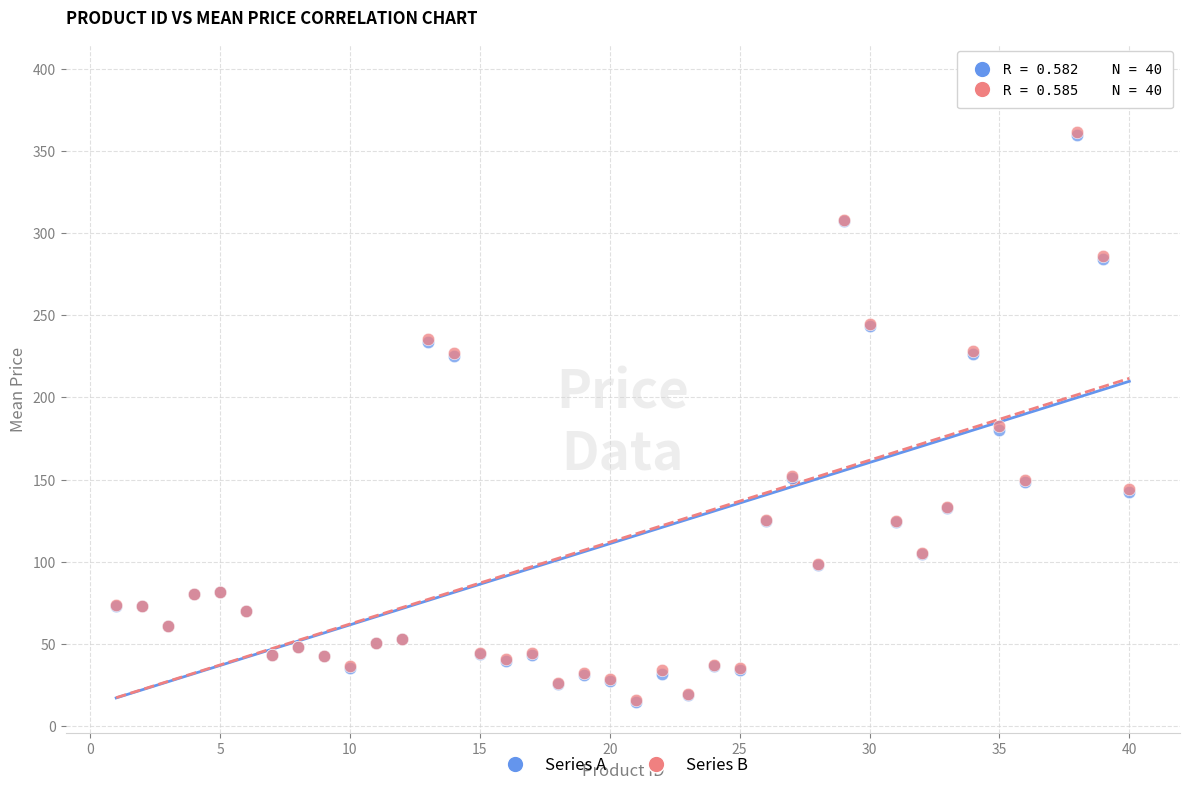

Which series has the largest Y range (max minus min)?

Series B